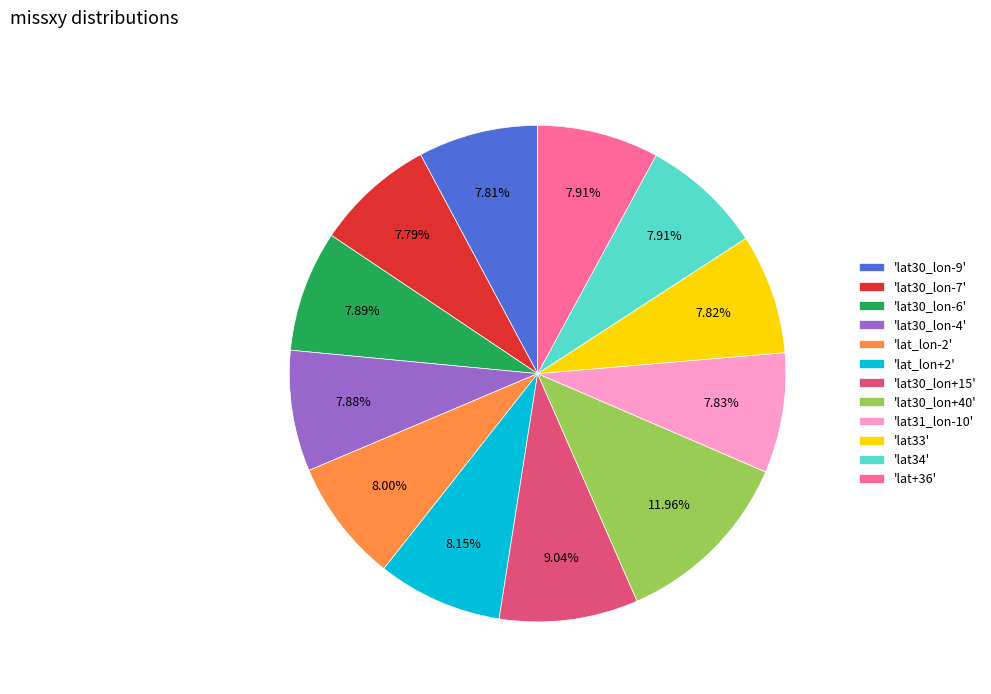

Approximately how many times larger is the value at 'lat34' compared to 'lat33'?

1.0